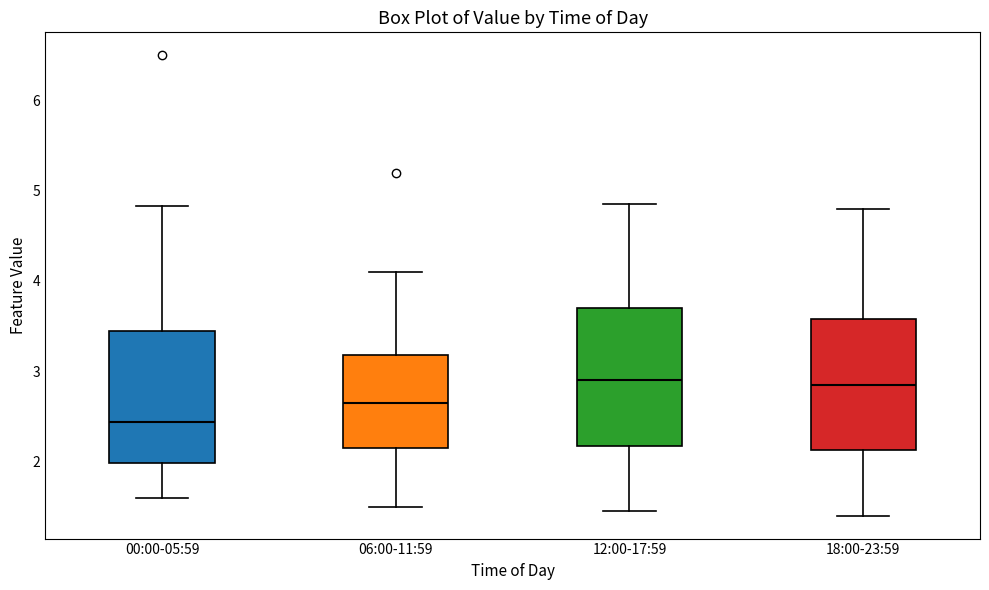

Which box's median line is the lowest?

00:00-05:59